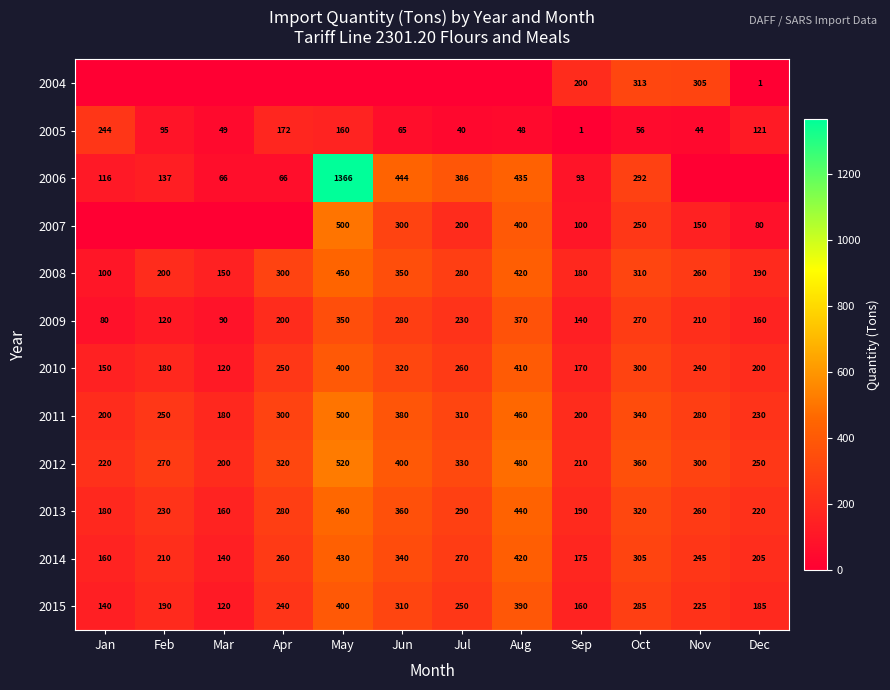

What is the sum of the 2004 values at Nov and Oct?

618